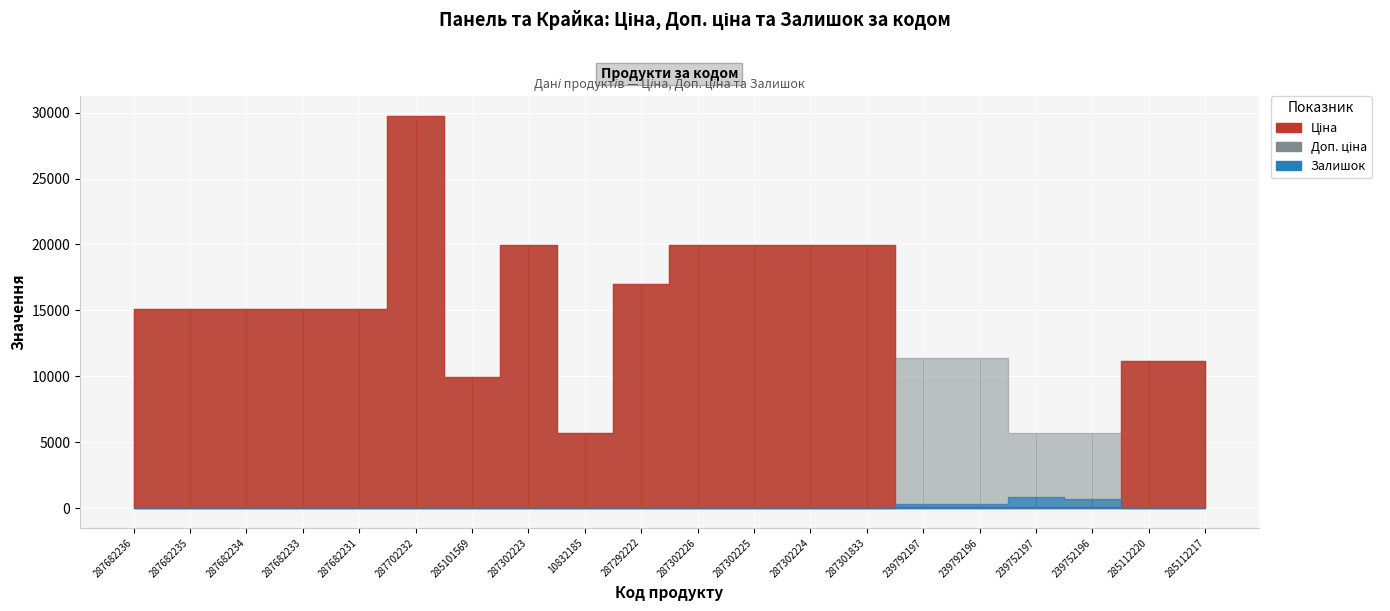

Which category has the lowest value in the Залишок series?

287682236